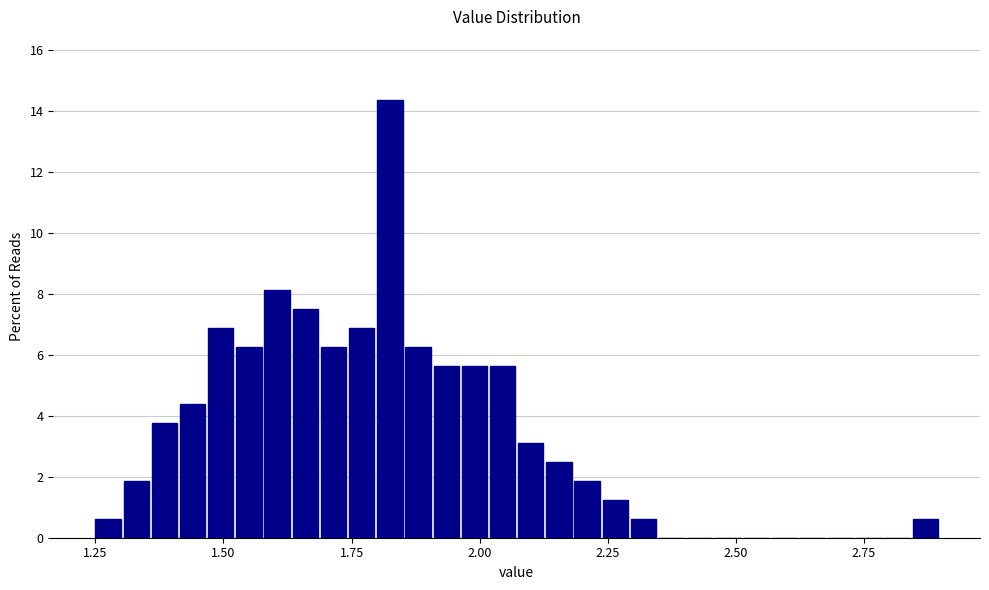

Around what value on the x-axis is the tallest bar? Give the approximate position of its centre, as read against the axis.

1.80